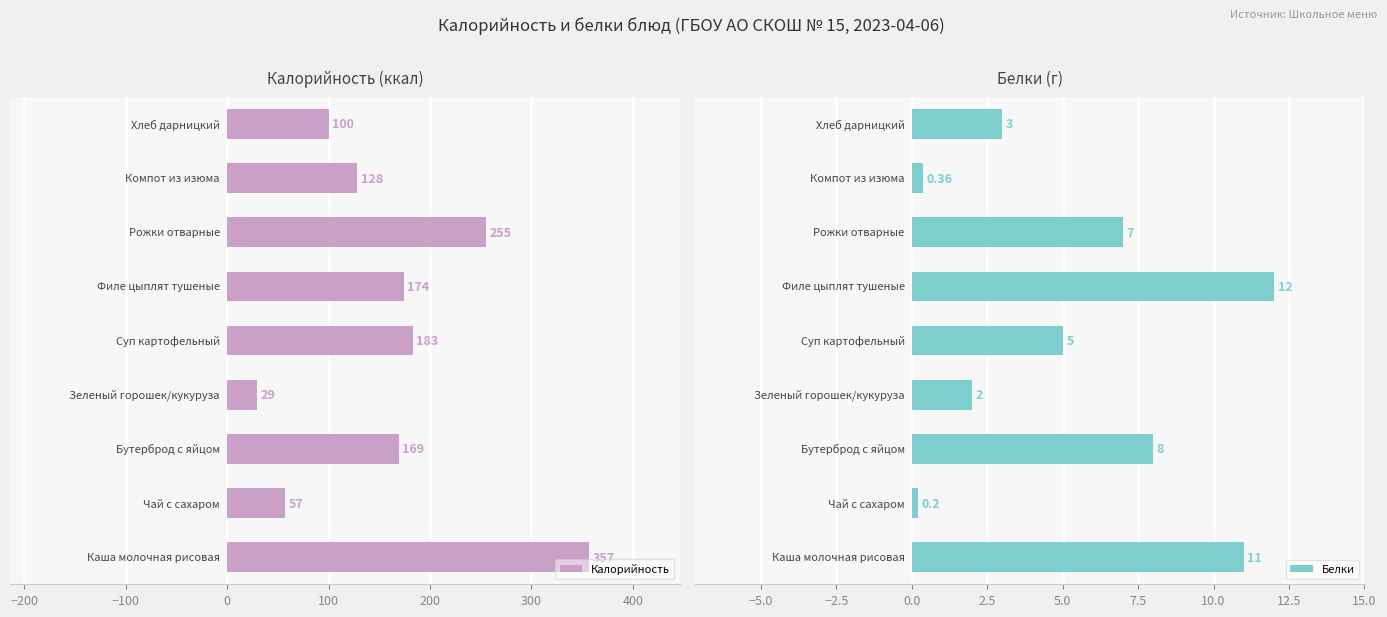

How many bars are there in each group?

2